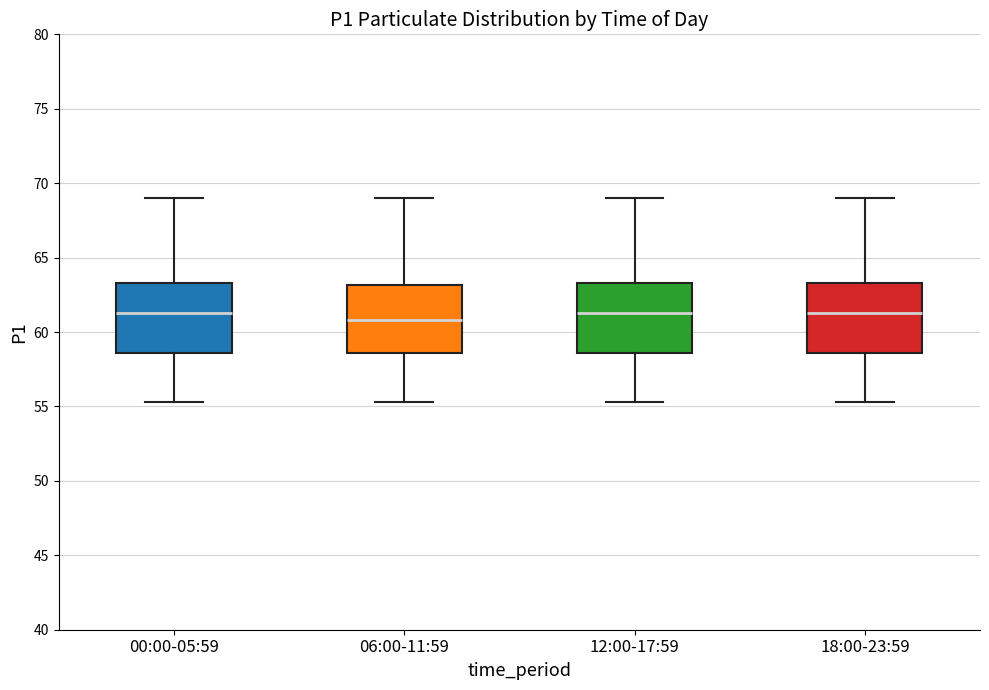

Reading left to right, transcribe this box plot: for each box, give where its median line is, the range the box spans, and where its two whiskers end, as read against the y-axis. The values are not printed on the chart, so give them approximately, as read against the axis.

00:00-05:59: median 61.5, box 58.5 to 63.5, whiskers 55.5 to 69.0
06:00-11:59: median 61.0, box 58.5 to 63.0, whiskers 55.5 to 69.0
12:00-17:59: median 61.5, box 58.5 to 63.5, whiskers 55.5 to 69.0
18:00-23:59: median 61.5, box 58.5 to 63.5, whiskers 55.5 to 69.0